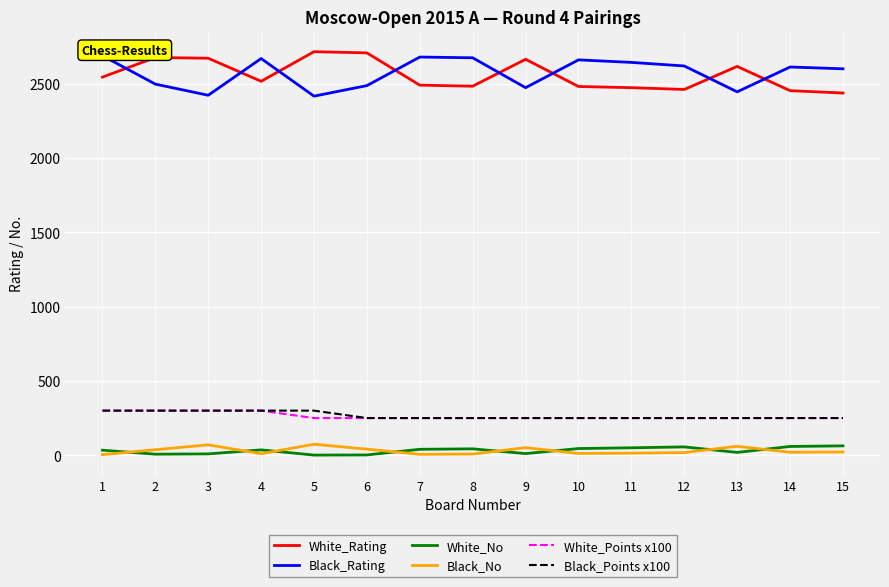

Reading right to left, what are all the values shown in this chart?

White_Rating: 15=2436	14=2452	13=2615	12=2460	11=2472	10=2480	9=2663	8=2482	7=2489	6=2706	5=2714	4=2515	3=2670	2=2675	1=2543
Black_Rating: 15=2599	14=2611	13=2444	12=2618	11=2642	10=2659	9=2472	8=2673	7=2678	6=2486	5=2415	4=2668	3=2421	2=2496	1=2687
White_No: 15=63	14=59	13=19	12=56	11=50	10=45	9=11	8=43	7=40	6=2	5=1	4=36	3=9	2=7	1=34
Black_No: 15=22	14=20	13=60	12=18	11=14	10=12	9=51	8=8	7=6	6=41	5=74	4=10	3=70	2=37	1=4
White_Points x100: 15=250	14=250	13=250	12=250	11=250	10=250	9=250	8=250	7=250	6=250	5=250	4=300	3=300	2=300	1=300
Black_Points x100: 15=250	14=250	13=250	12=250	11=250	10=250	9=250	8=250	7=250	6=250	5=300	4=300	3=300	2=300	1=300